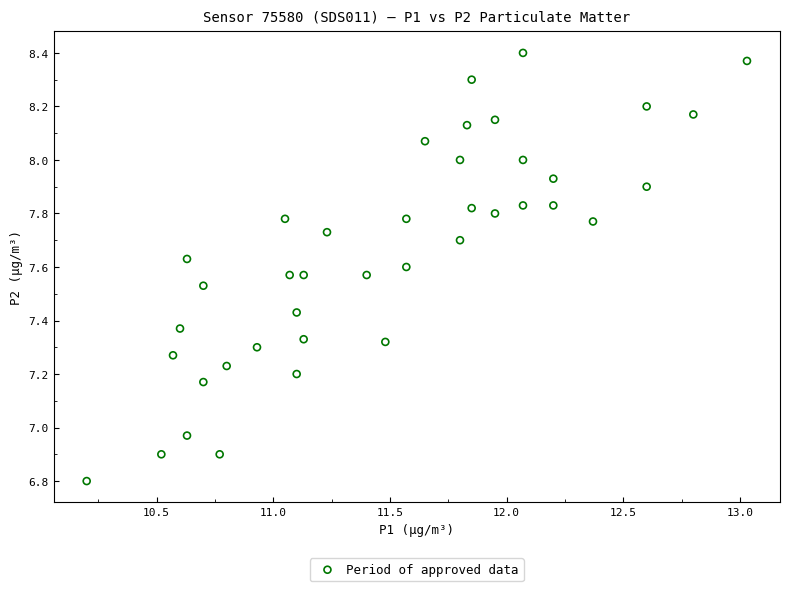

What is the range of Y values (max minus min)?

1.6